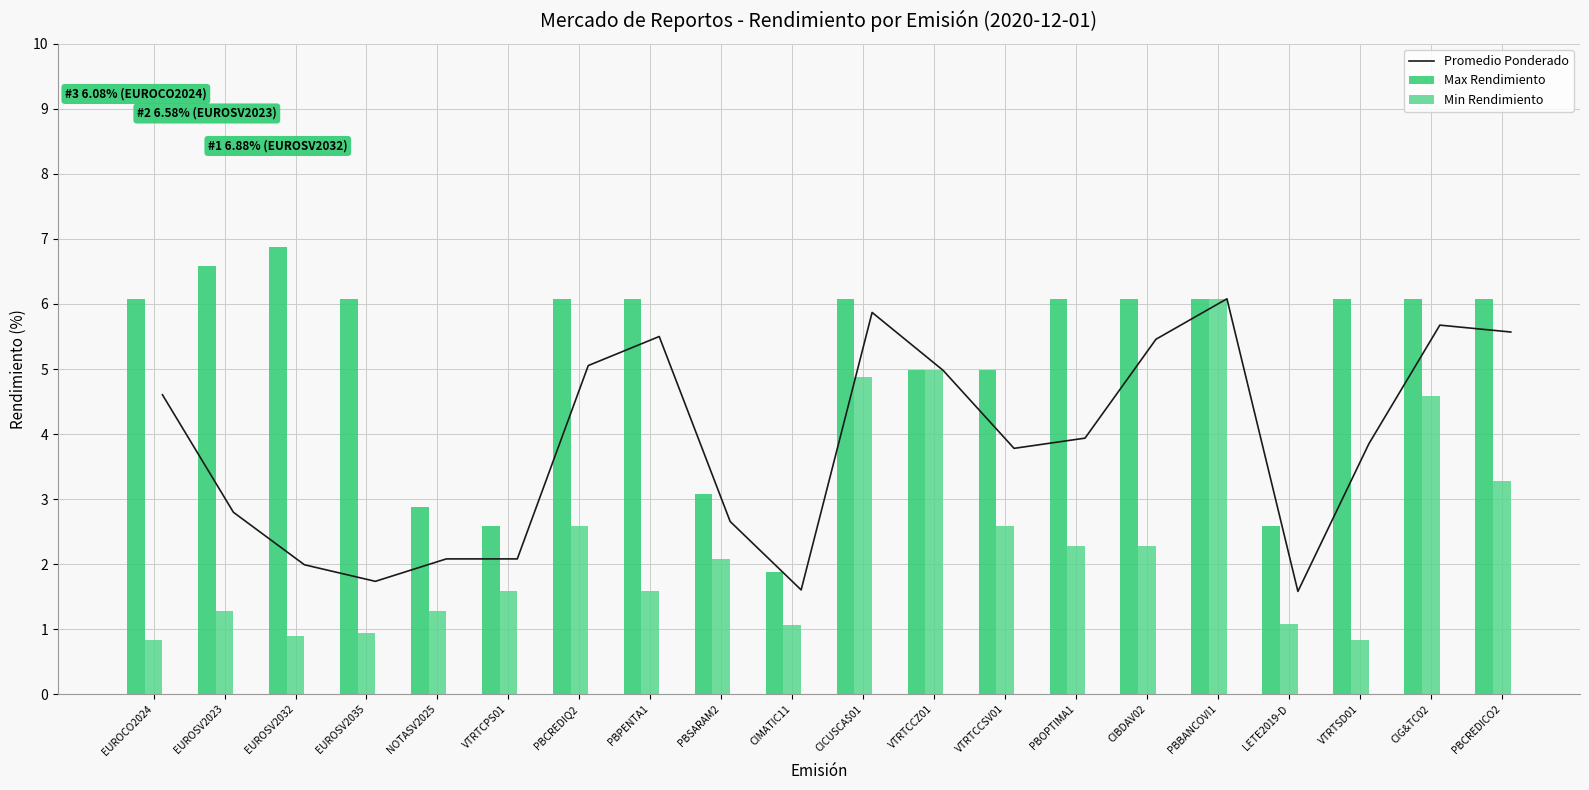

Reading left to right, extract all data points from this chart.

Promedio Ponderado: 4.6	2.8	2.0	1.7	2.1	2.1	5.1	5.5	2.7	1.6	5.9	5.0	3.8	3.9	5.5	6.1	1.6	3.9	5.7	5.6
Max Rendimiento: 6.1	6.6	6.9	6.1	2.9	2.6	6.1	6.1	3.1	1.9	6.1	5.0	5.0	6.1	6.1	6.1	2.6	6.1	6.1	6.1
Min Rendimiento: 0.8	1.3	0.9	0.9	1.3	1.6	2.6	1.6	2.1	1.1	4.9	5.0	2.6	2.3	2.3	6.1	1.1	0.8	4.6	3.3